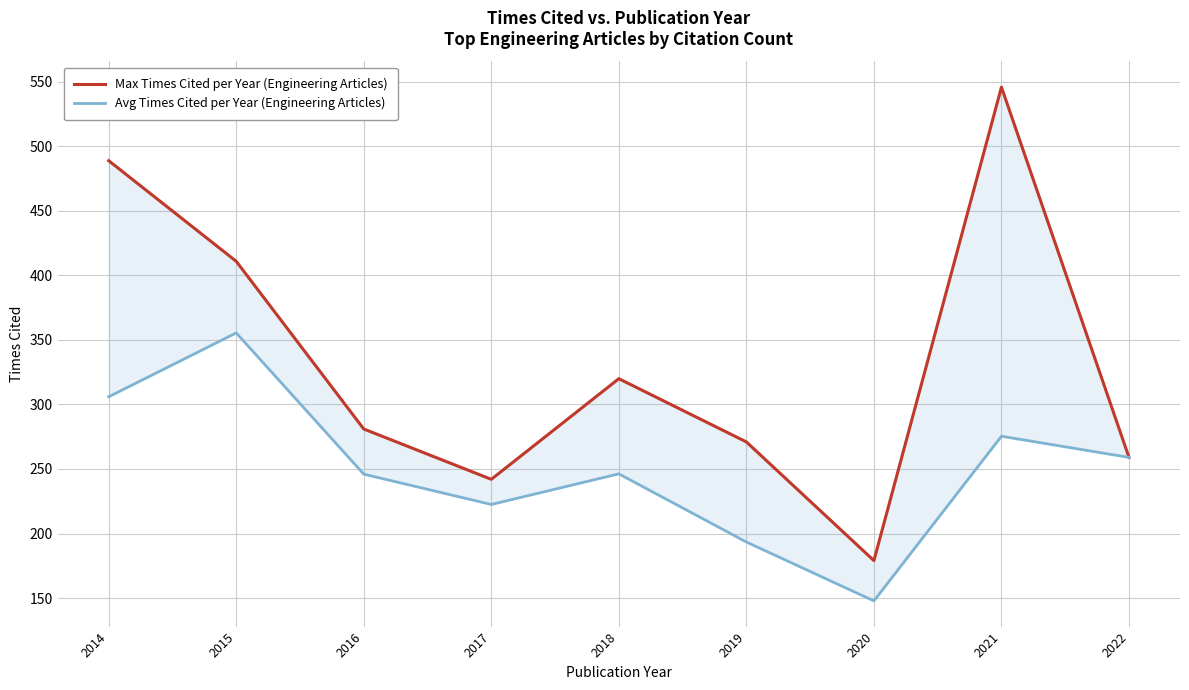

In Max Times Cited per Year (Engineering Articles), how many points are lower than both neighbors (excluding endpoints)?

2